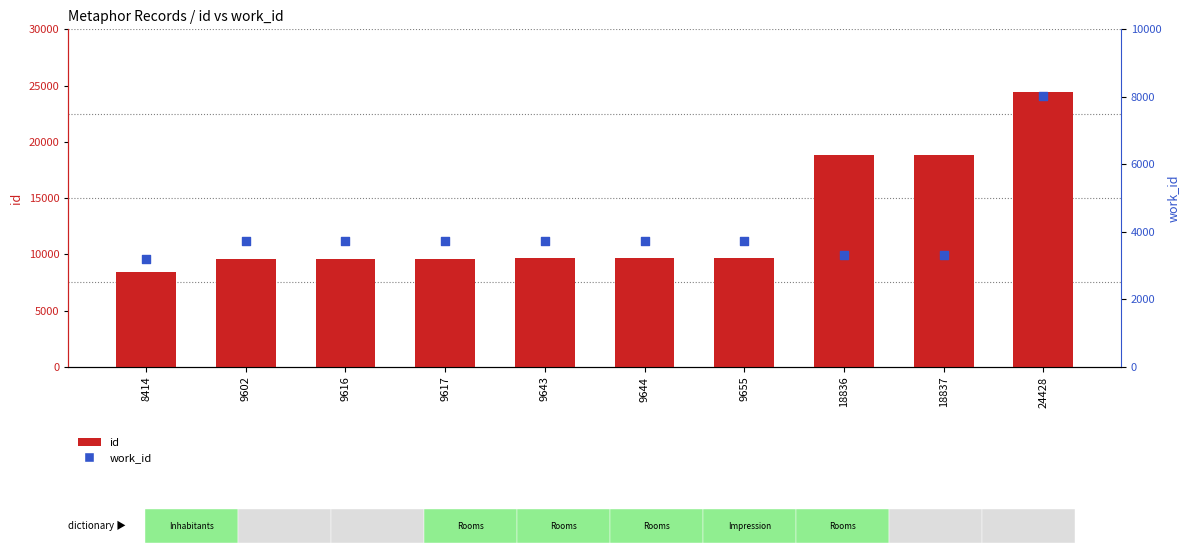

At how many categories does at least one series exceed 23084?

1